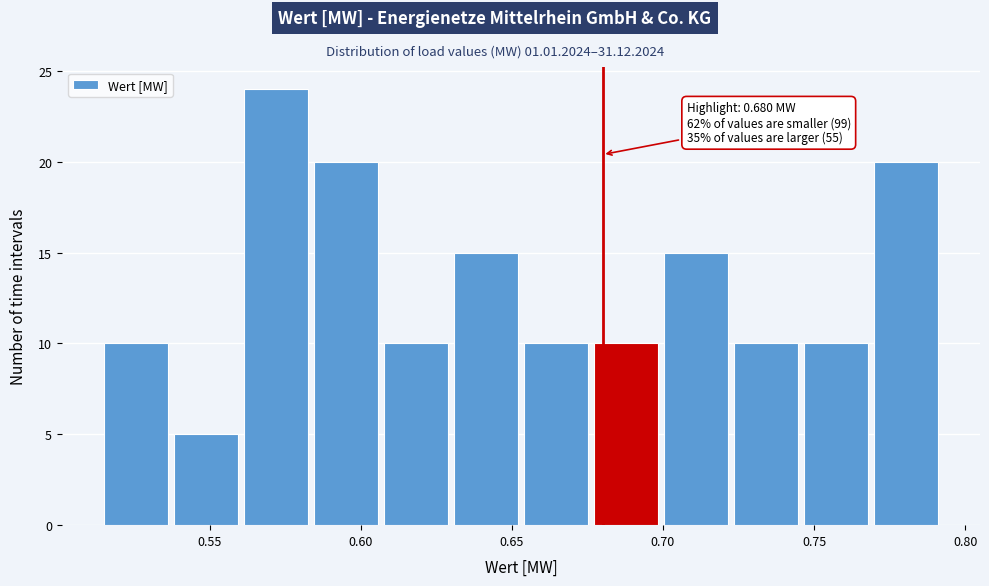

Which range on the x-axis has the tallest bar?

0.560 to 0.585